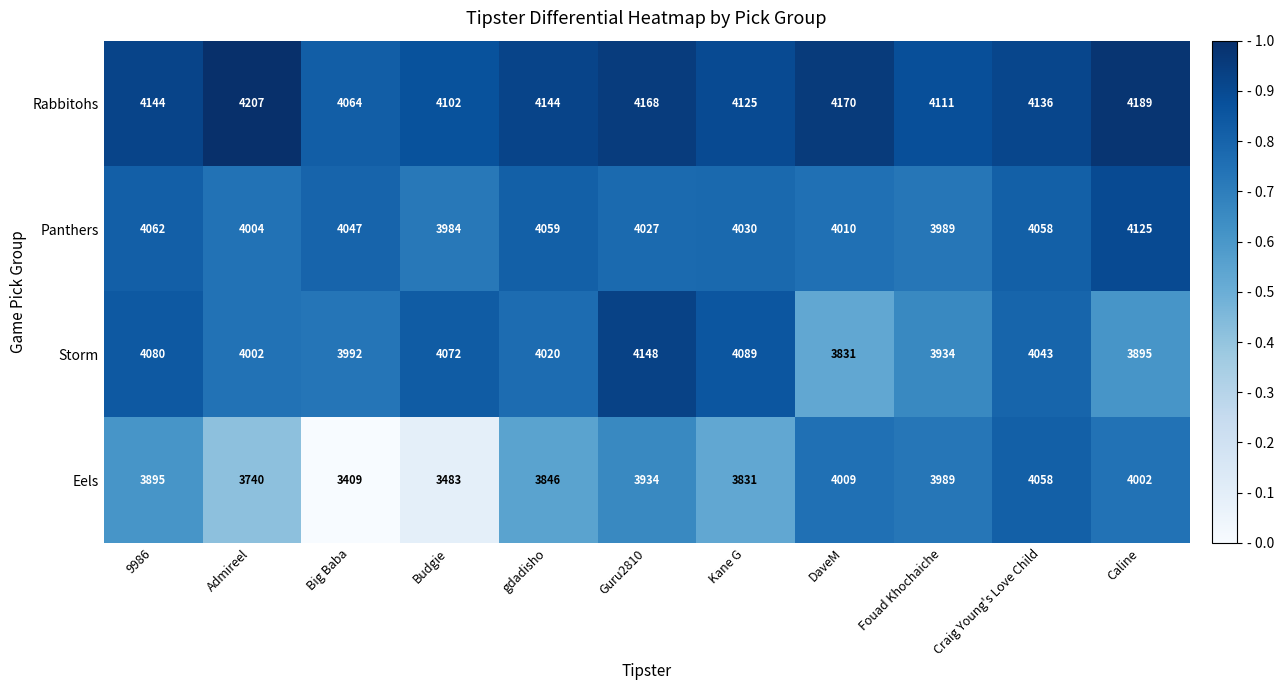

Which series has the widest spread of values?

Eels